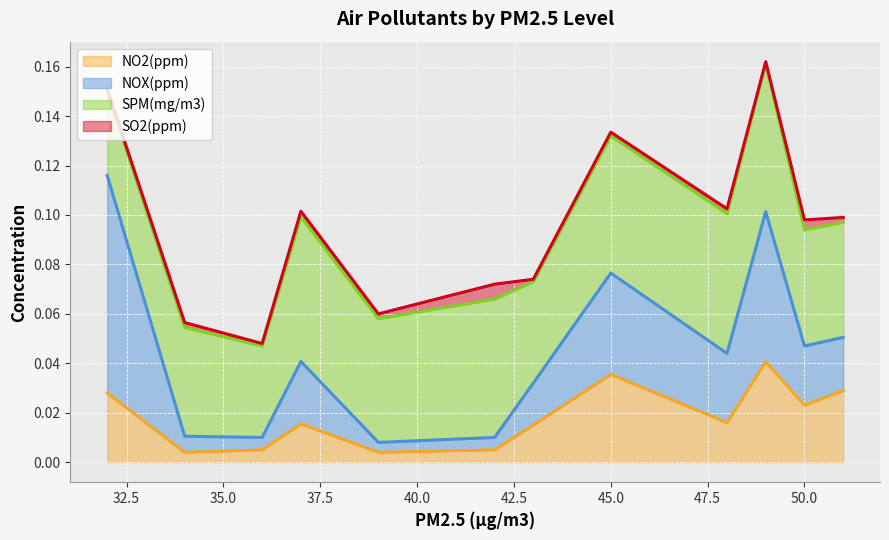

In NO2(ppm), how many points are lower than both neighbors (excluding endpoints)?

4